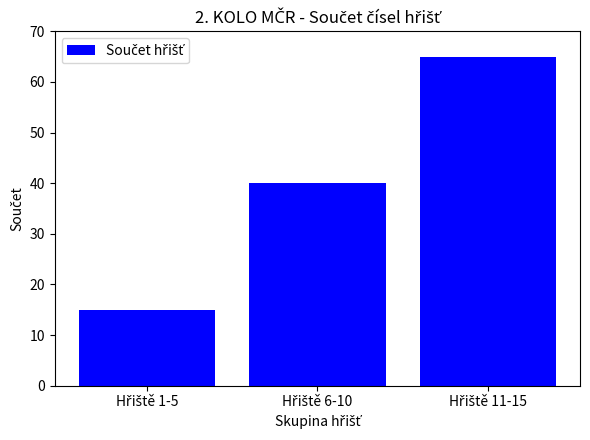

How many bars are there in total?

3